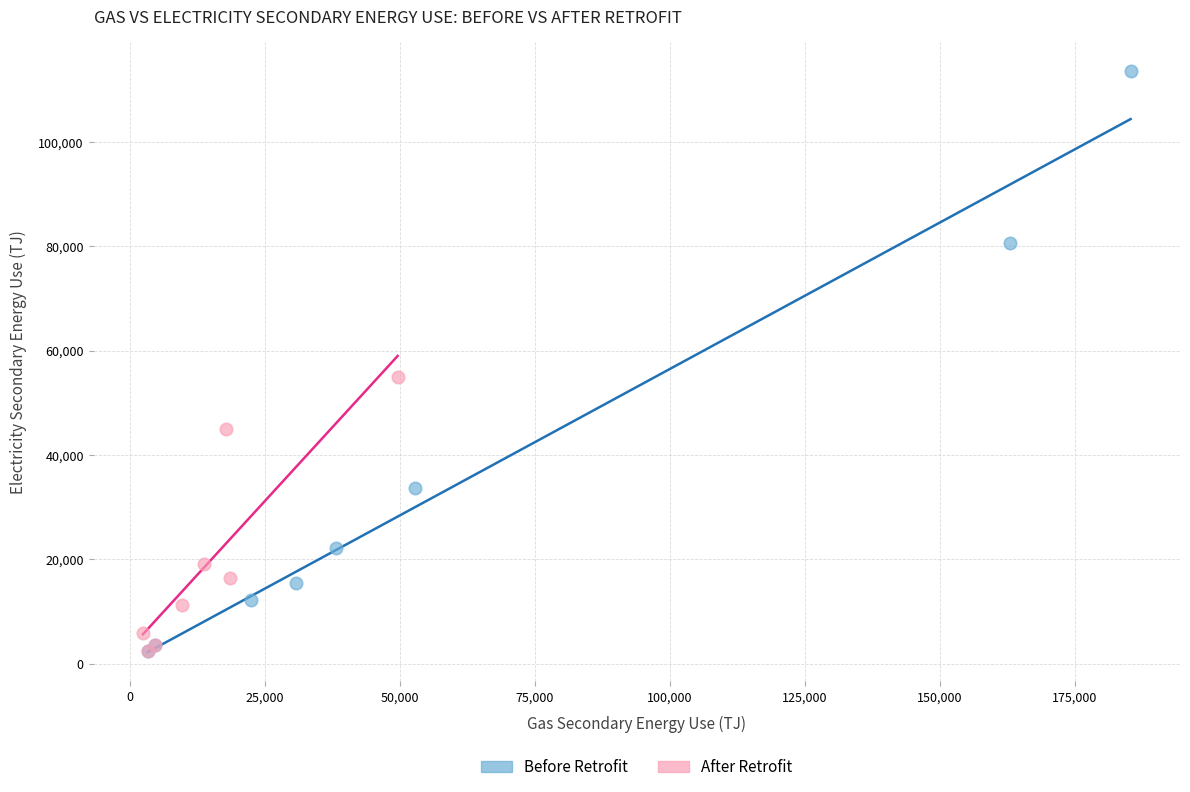

Which series has the largest Y range (max minus min)?

Before Retrofit